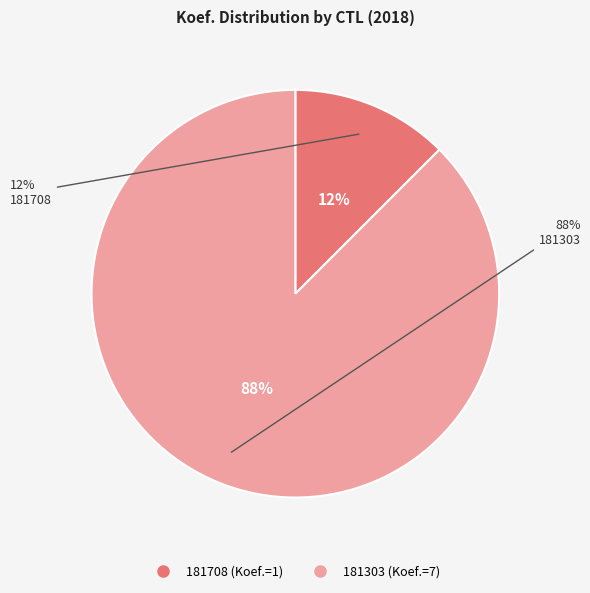

To the nearest percent, what percentage of the pie is 181708?

12%